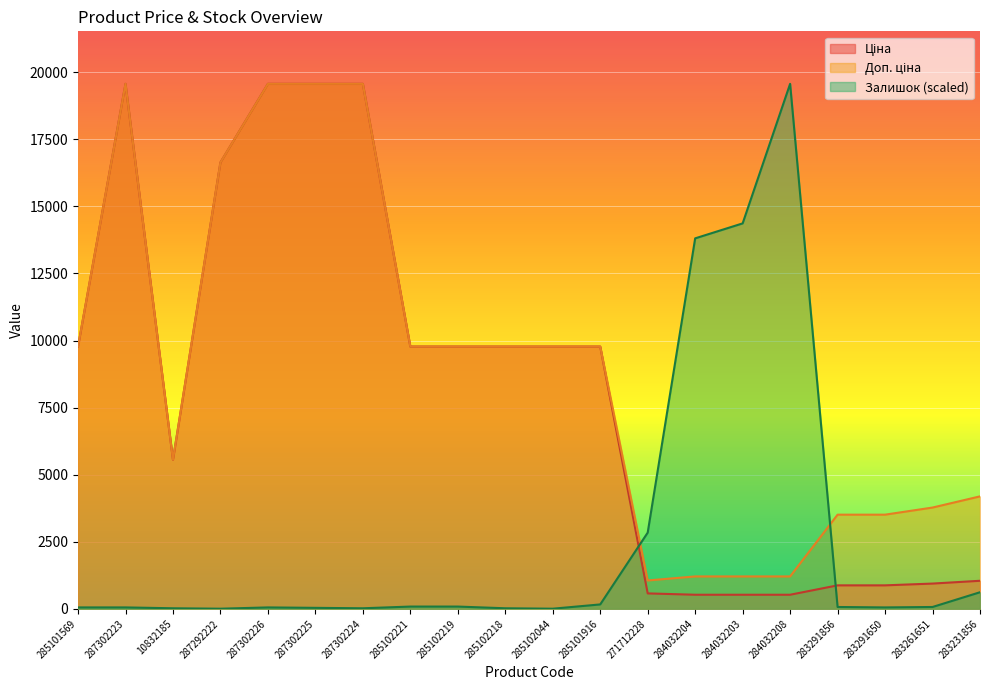

How many interior local valleys does the Ціна series have?

1